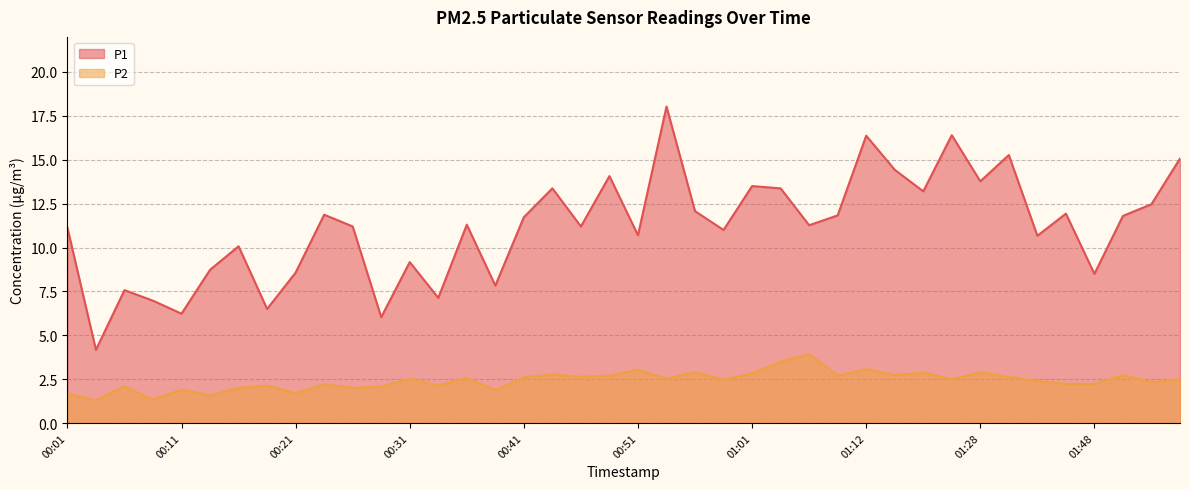

What is the difference between the P2 values at 01:48 and 00:01?

0.6